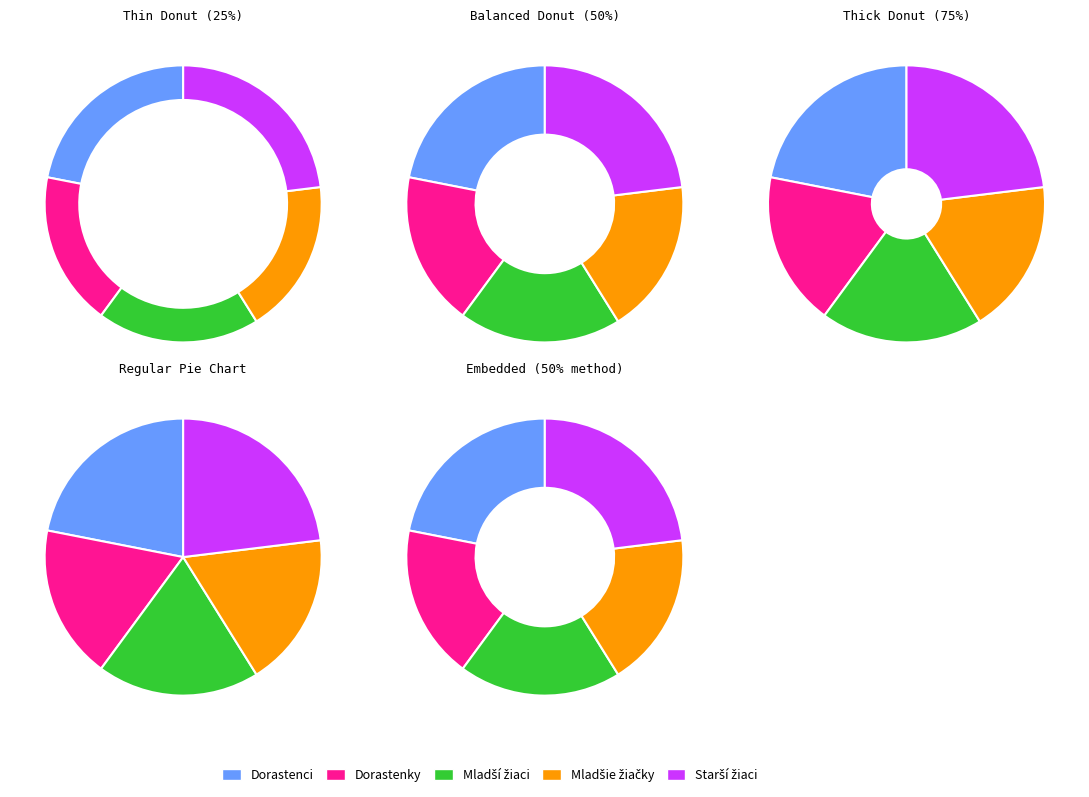

Count the number of slices in the pie.

5